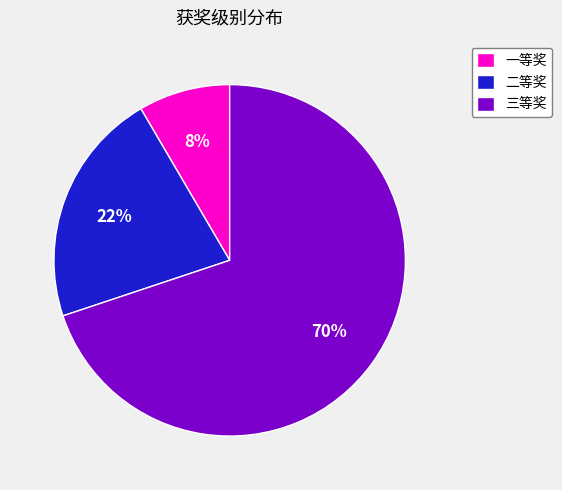

Which category accounts for the majority?

三等奖